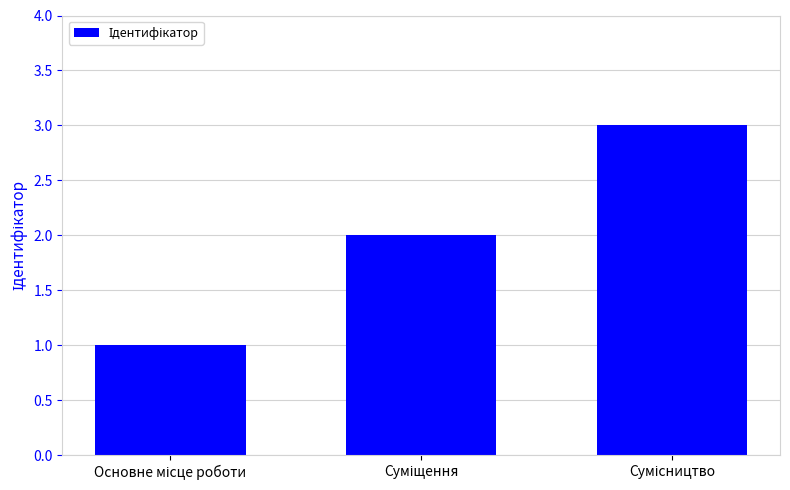

How many categories are shown in the chart?

3